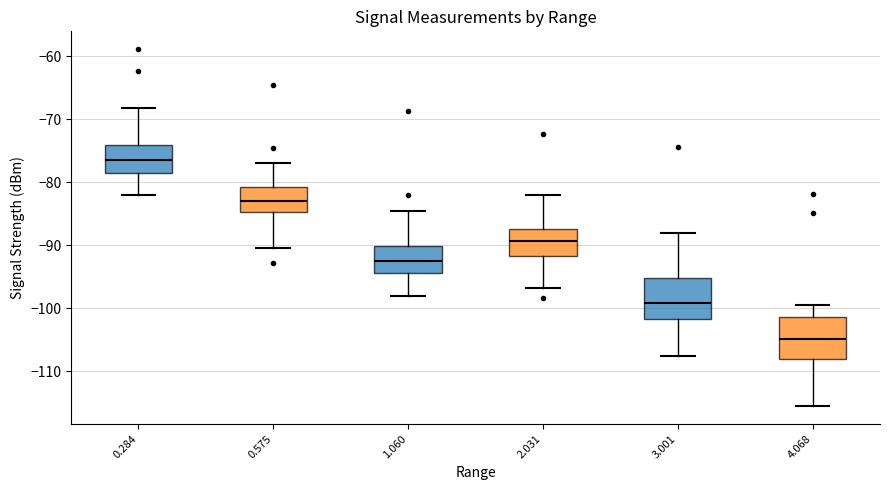

Reading left to right, transcribe this box plot: for each box, give where its median line is, the range the box spans, and where its two whiskers end, as read against the y-axis. The values are not printed on the chart, so give them approximately, as read against the axis.

0.284: median -76, box -79 to -74, whiskers -82 to -68
0.575: median -83, box -85 to -81, whiskers -90 to -77
1.060: median -92, box -94 to -90, whiskers -98 to -84
2.031: median -89, box -92 to -87, whiskers -97 to -82
3.001: median -99, box -102 to -95, whiskers -107 to -88
4.068: median -105, box -108 to -101, whiskers -115 to -99